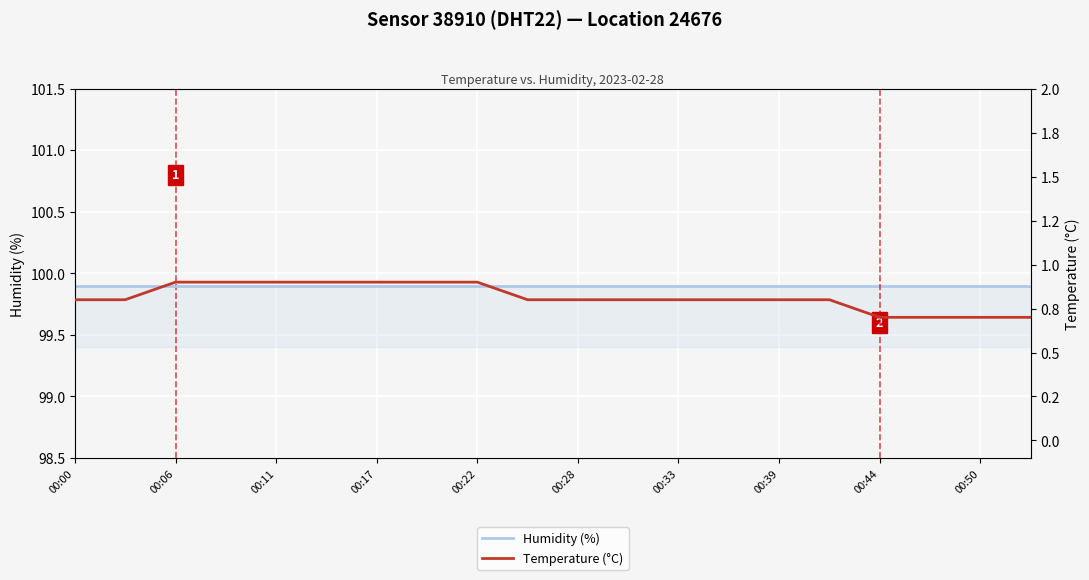

What is the label of the 19th point from the left?

00:50